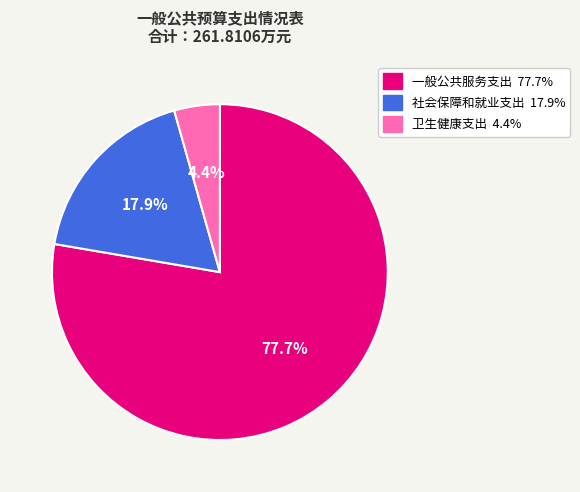

What percentage is the 一般公共服务支出 slice, to the nearest percent?

78%